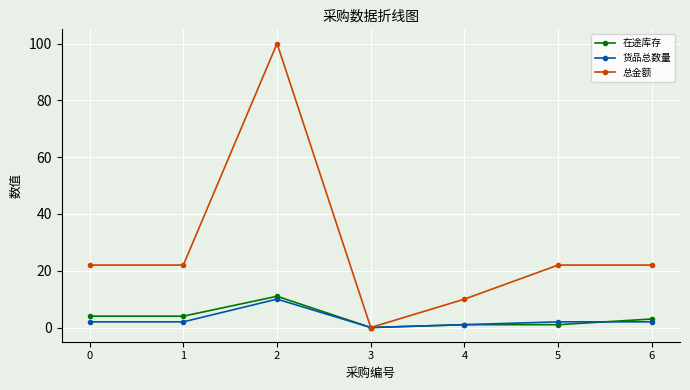

Is the value of 总金额 at 0 greater than the value of 货品总数量 at 4?

Yes